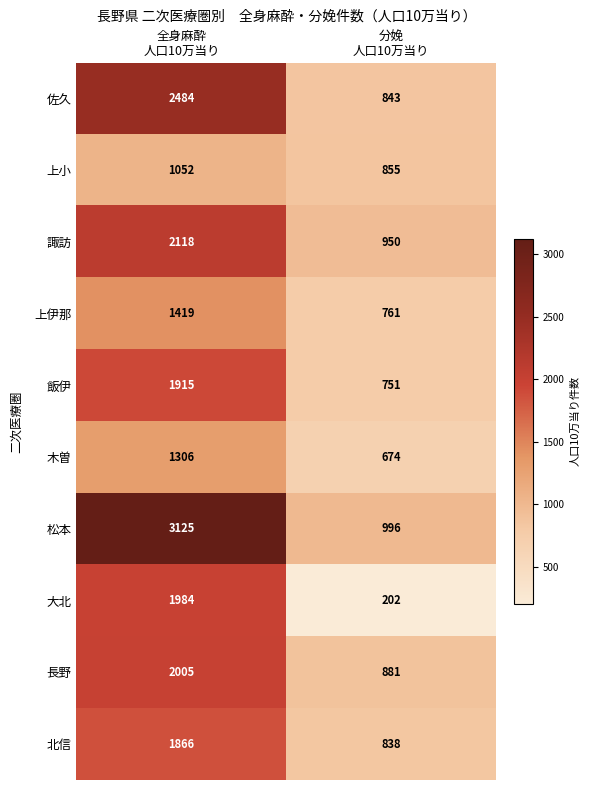

Which series has the largest total across all categories?

松本